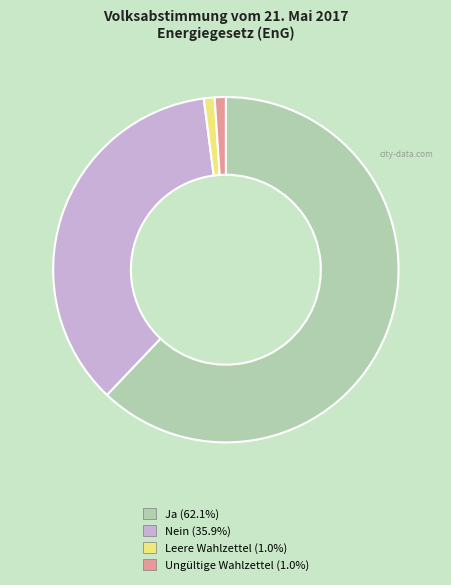

Which category has the biggest portion of the pie?

Ja